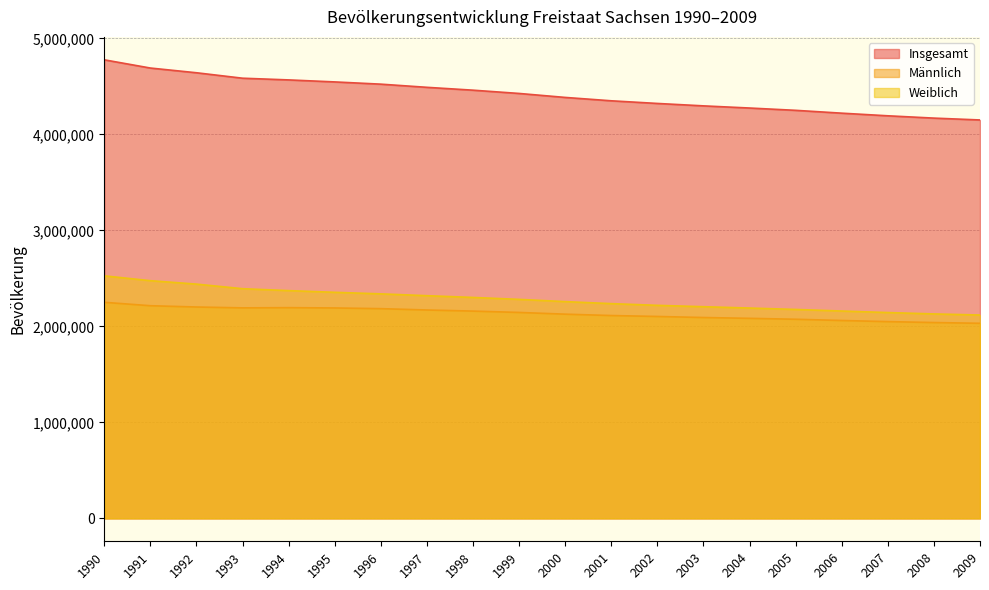

Reading right to left, list all the values displayed in this chart.

Insgesamt: 2009=4149477	2008=4168732	2007=4192801	2006=4220200	2005=4249774	2004=4273754	2003=4296284	2002=4321437	2001=4349059	2000=4384192	1999=4425581	1998=4459686	1997=4489415	1996=4522412	1995=4545702	1994=4566603	1993=4584345	1992=4641108	1991=4690246	1990=4775914
Männlich: 2009=2031630	2008=2039451	2007=2049173	2006=2060804	2005=2073755	2004=2083240	2003=2091821	2002=2102768	2001=2112497	2000=2126723	1999=2144676	1998=2158726	1997=2170172	1996=2184168	1995=2191334	1994=2194597	1993=2192299	1992=2201310	1991=2214693	1990=2250153
Weiblich: 2009=2117847	2008=2129281	2007=2143628	2006=2159396	2005=2176019	2004=2190514	2003=2204463	2002=2218669	2001=2236562	2000=2257469	1999=2280905	1998=2300960	1997=2319243	1996=2338244	1995=2354368	1994=2372006	1993=2392046	1992=2439798	1991=2475553	1990=2525761